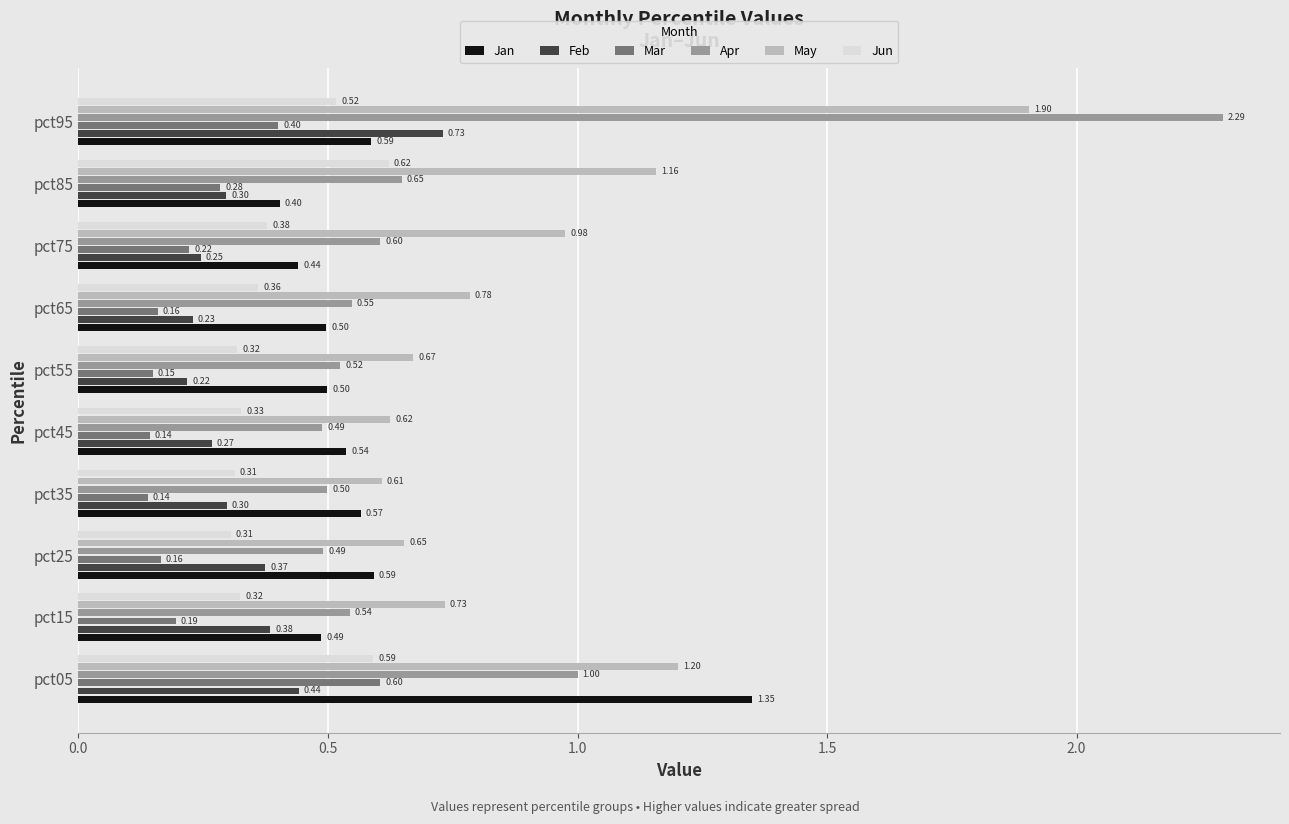

Which series has the widest spread of values?

Apr